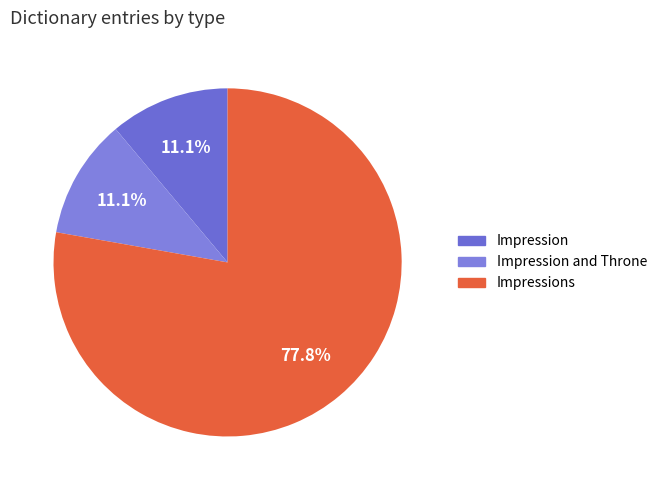

How many slices are in this pie chart?

3